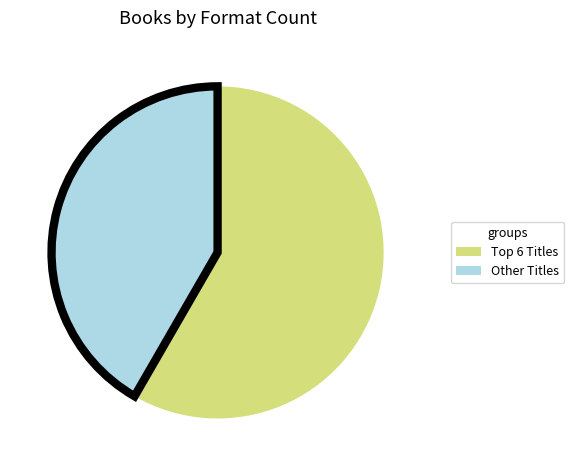

How many segments does this pie chart have?

2